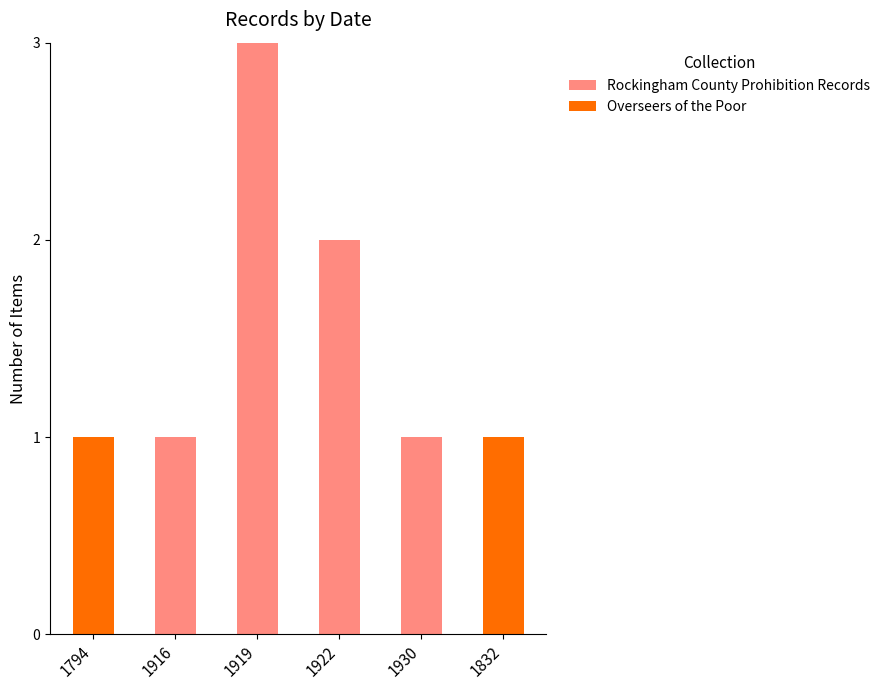

At which label does Rockingham County Prohibition Records reach its peak?

1919